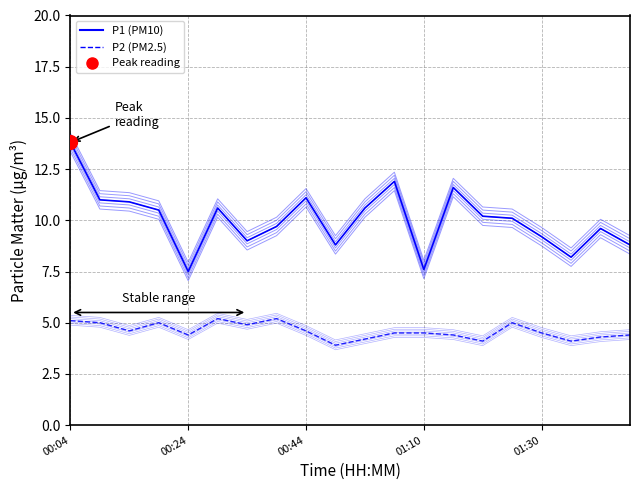

How many series are shown in this chart?

2